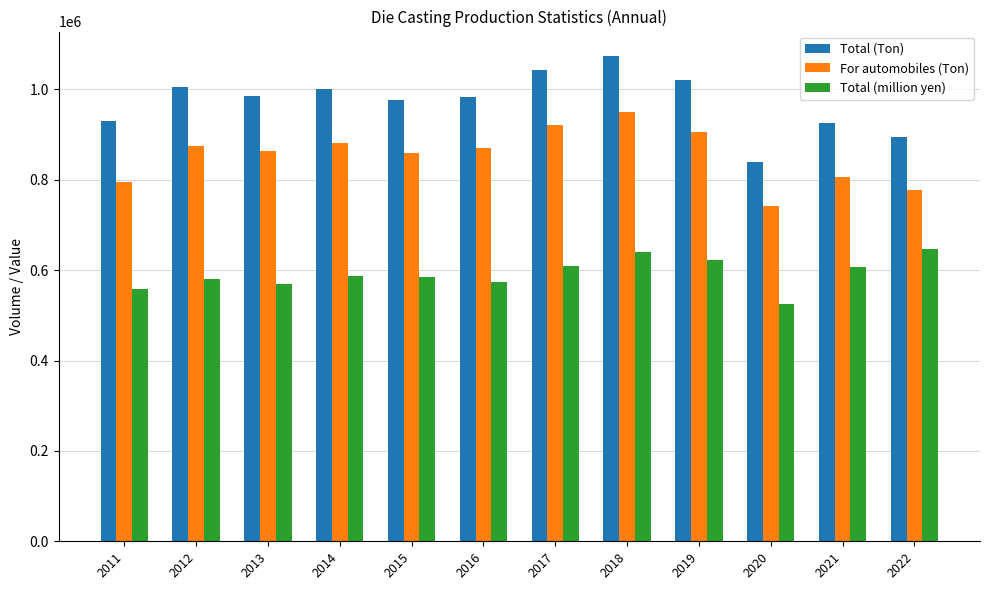

What is the maximum value for Total (Ton)?

1074521.7